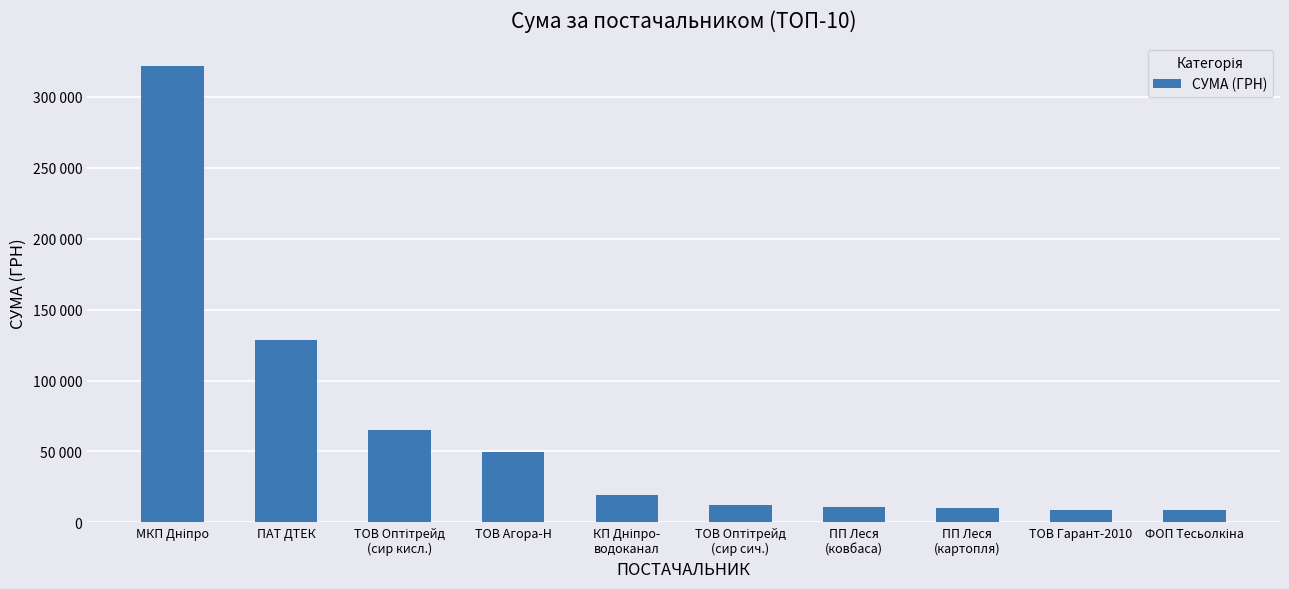

Approximately how many times larger is the value at ТОВ Оптітрейд
(сир кисл.) compared to ПАТ ДТЕК?

0.5